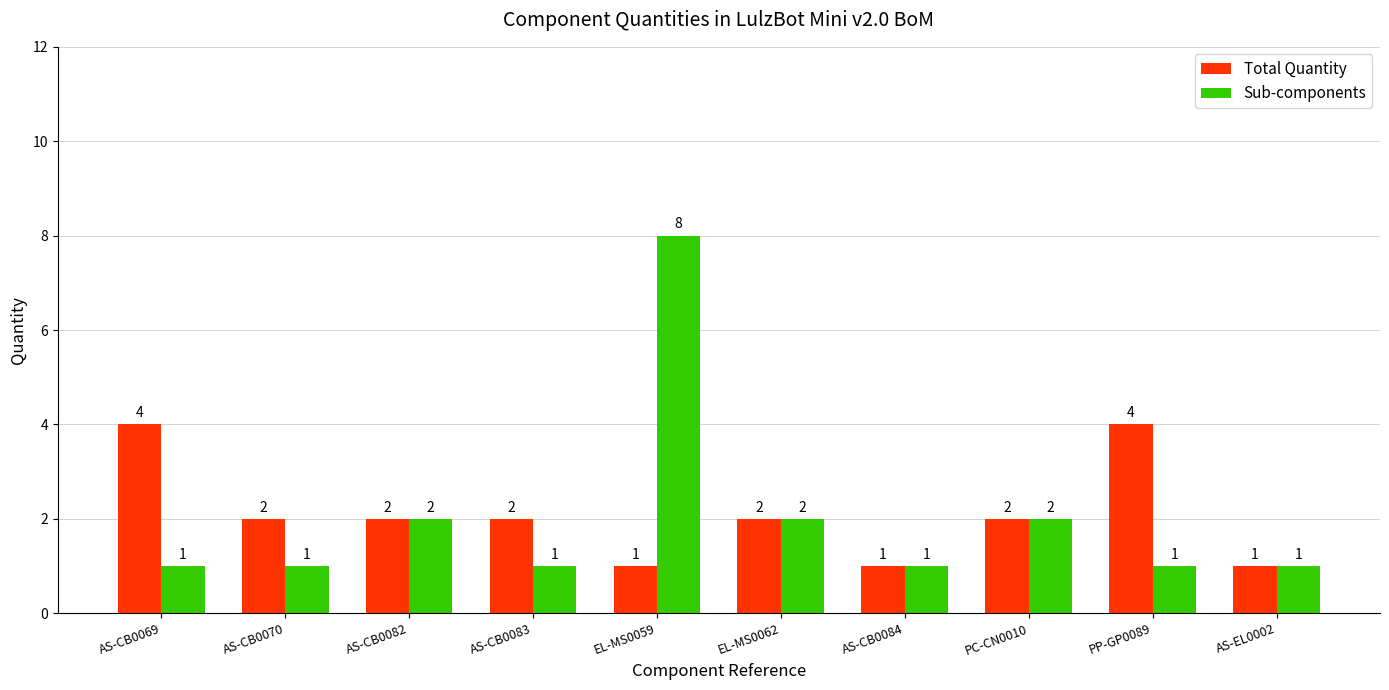

At which category does the chart reach its peak across all series?

EL-MS0059